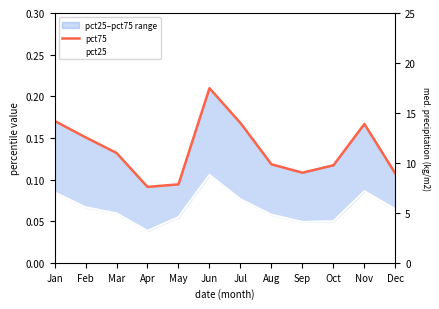

List the series in order of their overall mean, lowest first.

pct25, pct75